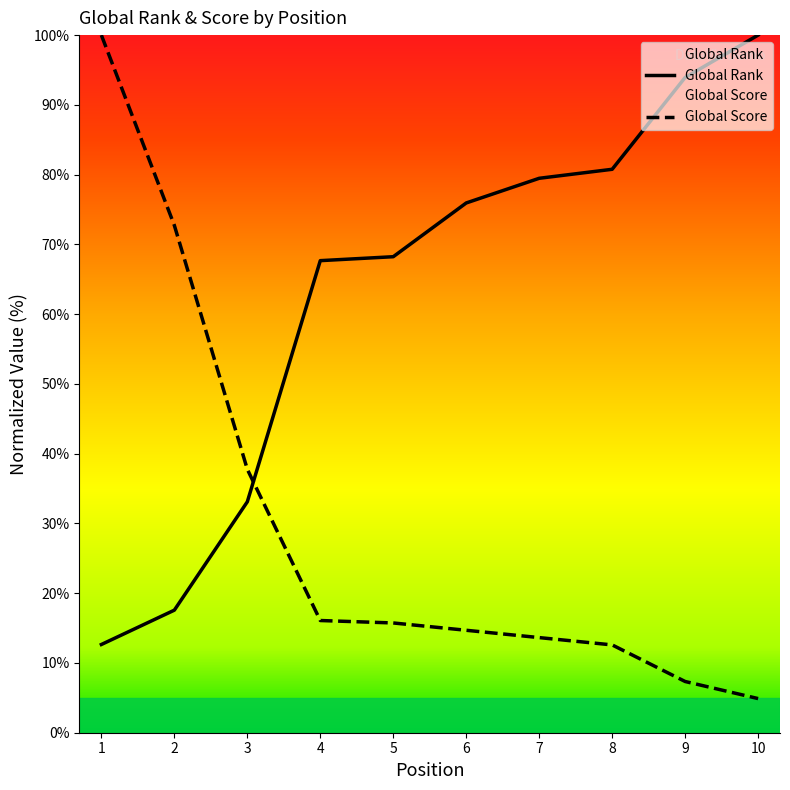

Rank the series by their average value, from highest to lowest.

Global Rank, Global Score